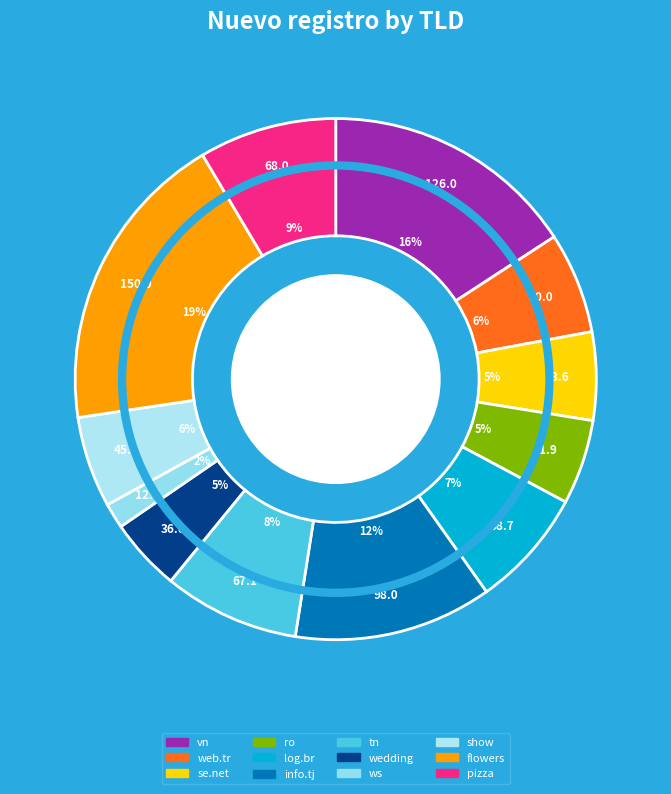

Between vn and ro, which is larger?

vn